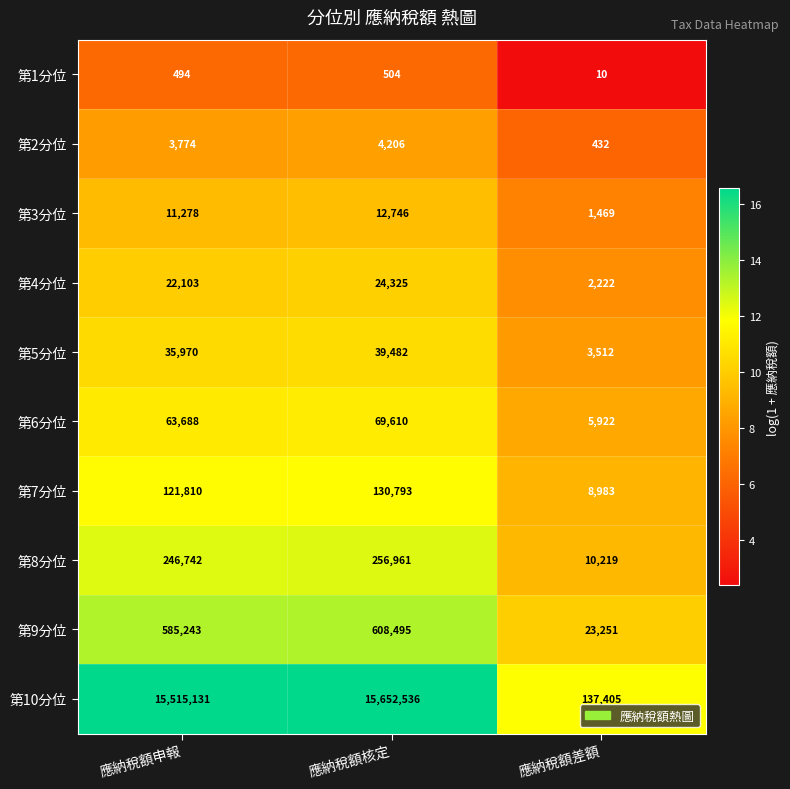

Reading left to right, what are all the values shown in this chart?

第1分位: 494	504	10
第2分位: 3774	4206	432
第3分位: 11278	12746	1469
第4分位: 22103	24325	2222
第5分位: 35970	39482	3512
第6分位: 63688	69610	5922
第7分位: 121810	130793	8983
第8分位: 246742	256961	10219
第9分位: 585243	608495	23251
第10分位: 15515131	15652536	137405